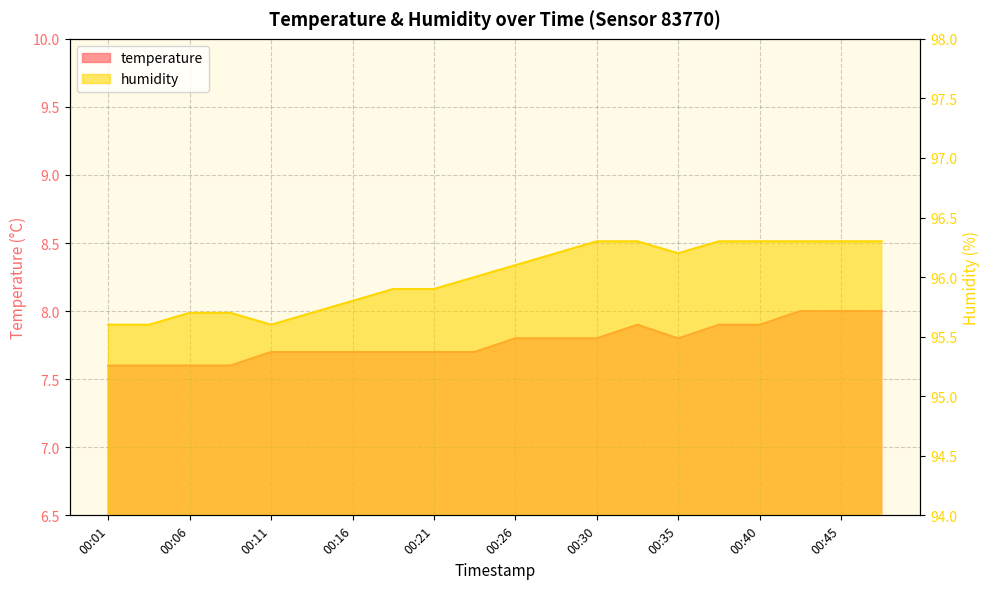

What is the lowest value of the temperature series?

7.6